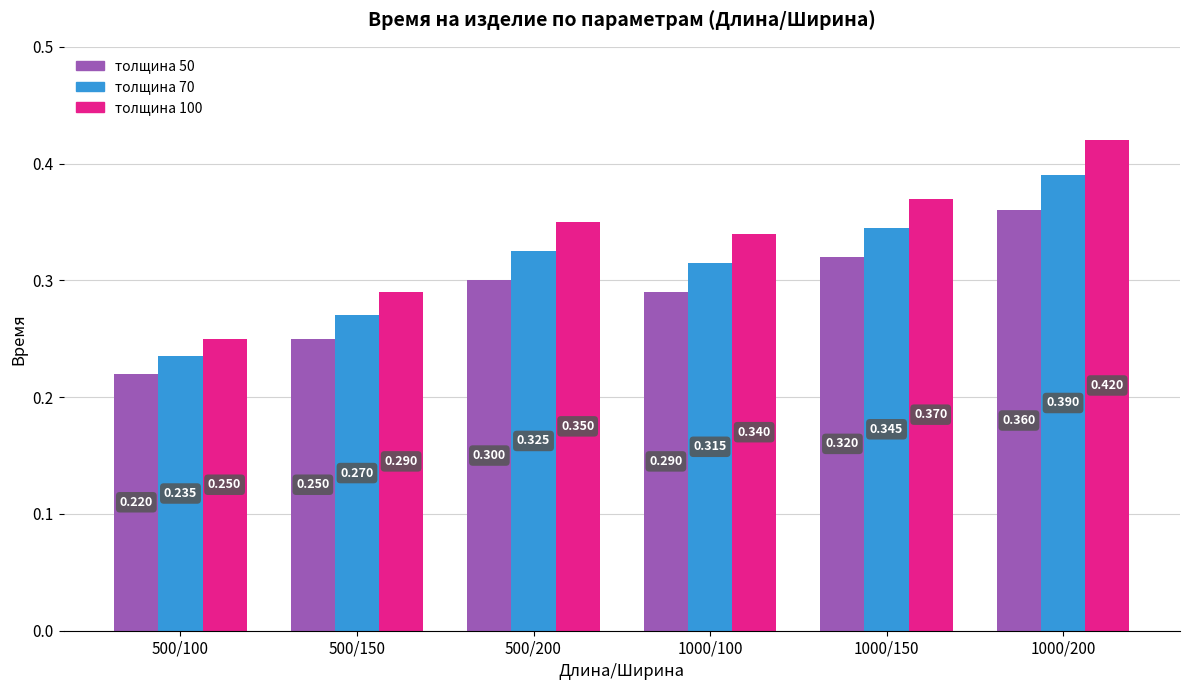

Reading left to right, extract all data points from this chart.

thickness_50: 500/100=0.2	500/150=0.2	500/200=0.3	1000/100=0.3	1000/150=0.3	1000/200=0.4
thickness_70: 500/100=0.2	500/150=0.3	500/200=0.3	1000/100=0.3	1000/150=0.3	1000/200=0.4
thickness_100: 500/100=0.2	500/150=0.3	500/200=0.3	1000/100=0.3	1000/150=0.4	1000/200=0.4